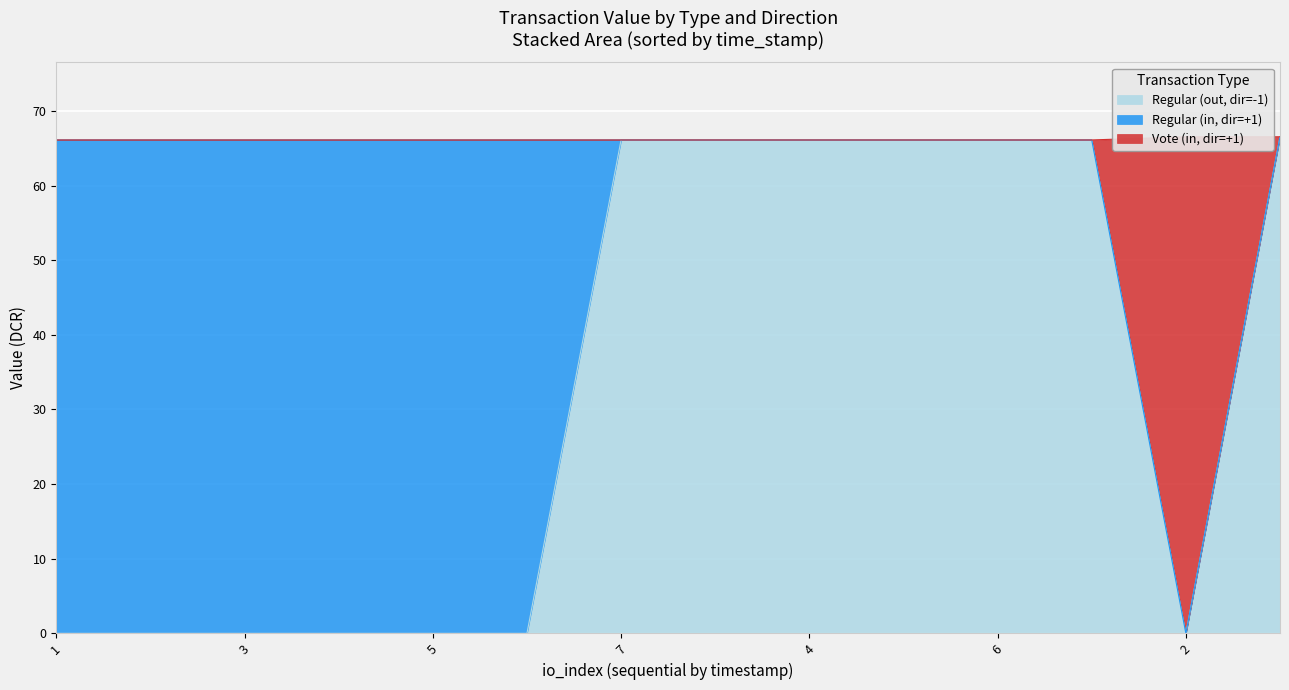

The Regular series shows 66.5 at -1. True or false?

True